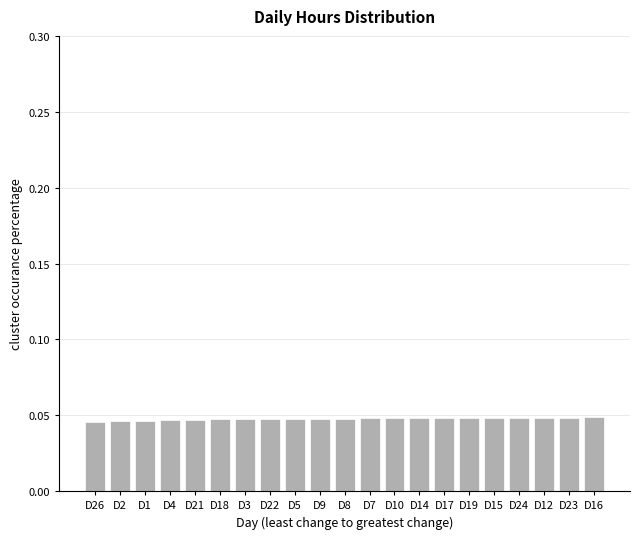

What is the label of the 18th bar from the right?

D4